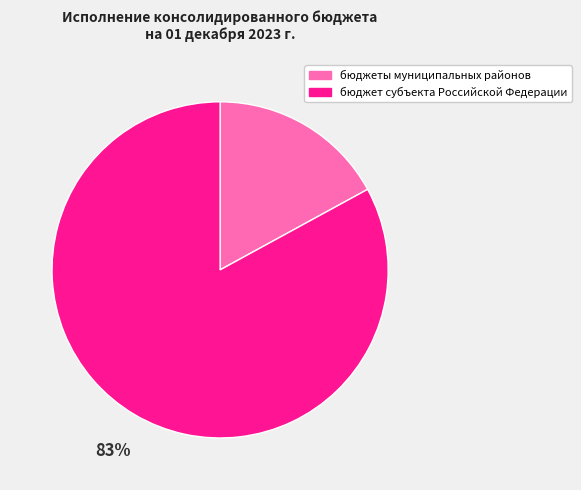

Which has a higher value, бюджет субъекта Российской Федерации or бюджеты муниципальных районов?

бюджет субъекта Российской Федерации